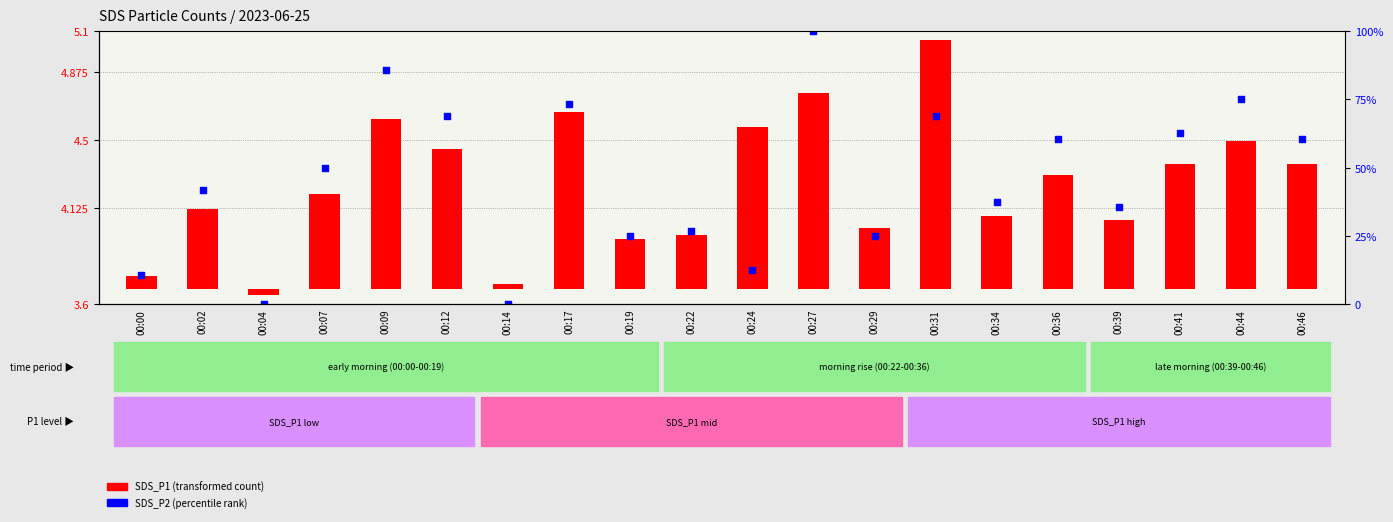

What are all the series names shown in the legend?

SDS_P1 (transformed count), SDS_P2 (percentile rank)